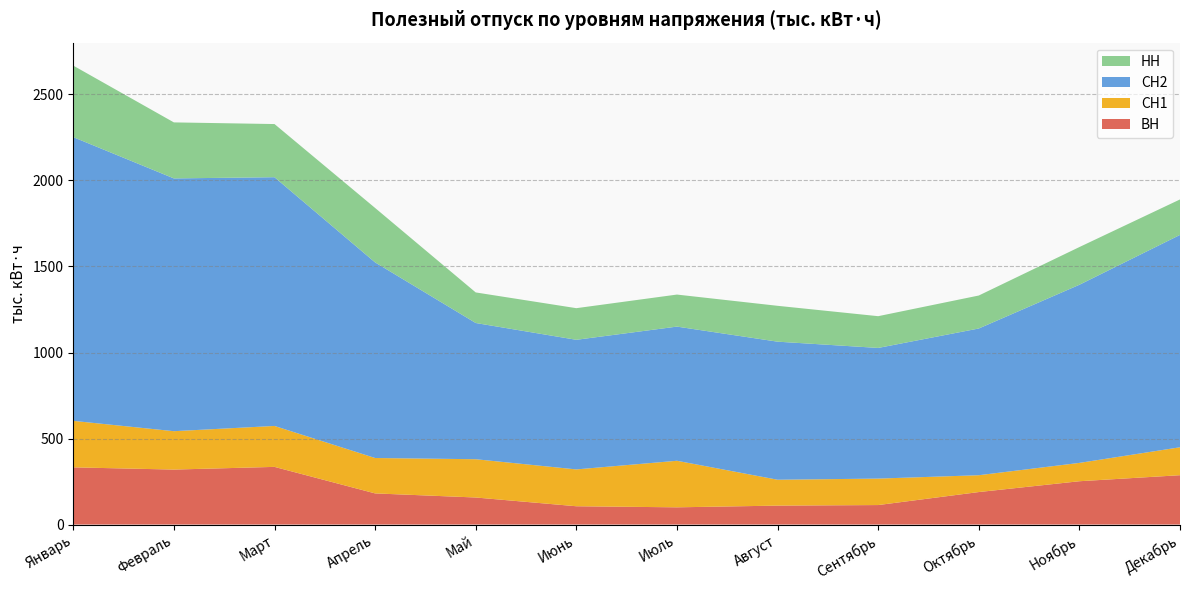

Reading left to right, list all the values displayed in this chart.

ВН: Январь=332.4	Февраль=319.6	Март=335.2	Апрель=181.0	Май=157.3	Июнь=106.4	Июль=100.1	Август=110.1	Сентябрь=113.3	Октябрь=188.9	Ноябрь=251.8	Декабрь=286.9
СН1: Январь=270.3	Февраль=223.1	Март=238.0	Апрель=205.8	Май=222.4	Июнь=214.1	Июль=270.6	Август=150.5	Сентябрь=153.8	Октябрь=97.8	Ноябрь=106.6	Декабрь=162.4
СН2: Январь=1649.1	Февраль=1469.3	Март=1445.8	Апрель=1137.0	Май=791.8	Июнь=753.4	Июль=779.9	Август=802.5	Сентябрь=759.5	Октябрь=852.8	Ноябрь=1035.4	Декабрь=1234.3
НН: Январь=415.8	Февраль=325.6	Март=309.0	Апрель=316.4	Май=177.7	Июнь=183.8	Июль=186.2	Август=208.4	Сентябрь=184.6	Октябрь=191.7	Ноябрь=219.2	Декабрь=206.2